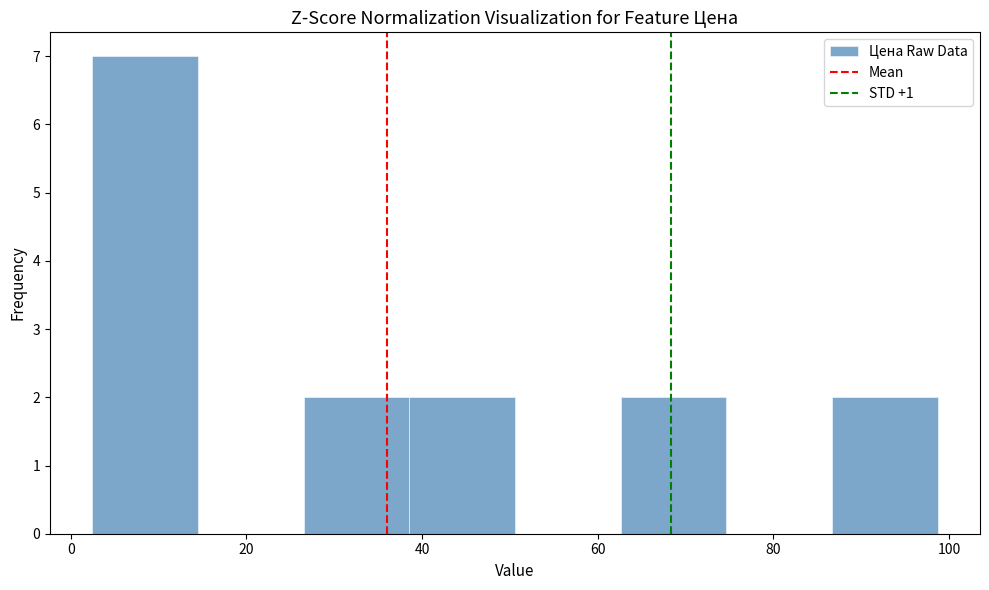

How tall is the bar that spans 38 to 50 on the x-axis? Neither the bar edges nor the heights are printed on the chart, so give them approximately, as read against the axes.

2